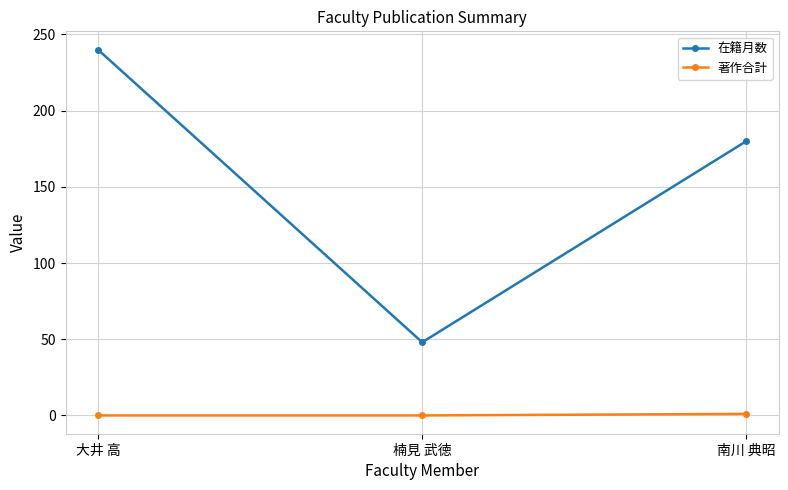

Where does the 在籍月数 series first go above 180?

大井 高